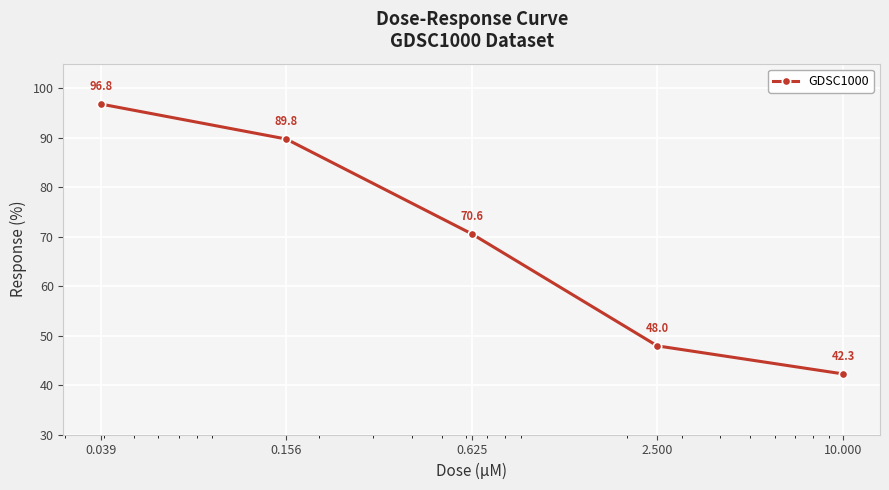

How many values are below 70?

2